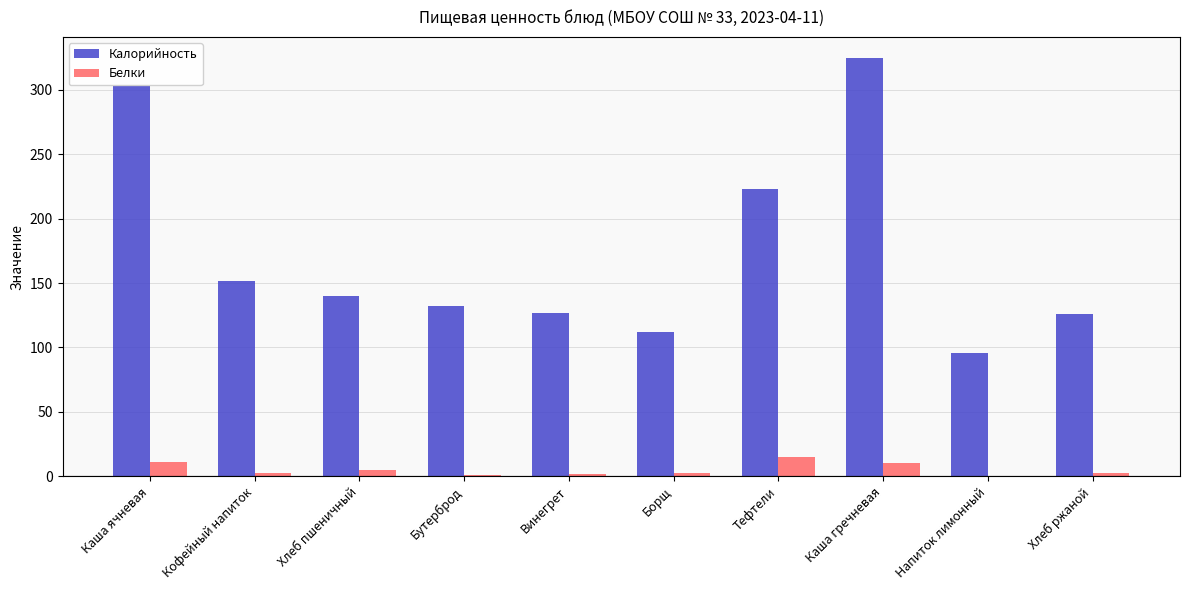

What is the greatest value displayed?

325.0